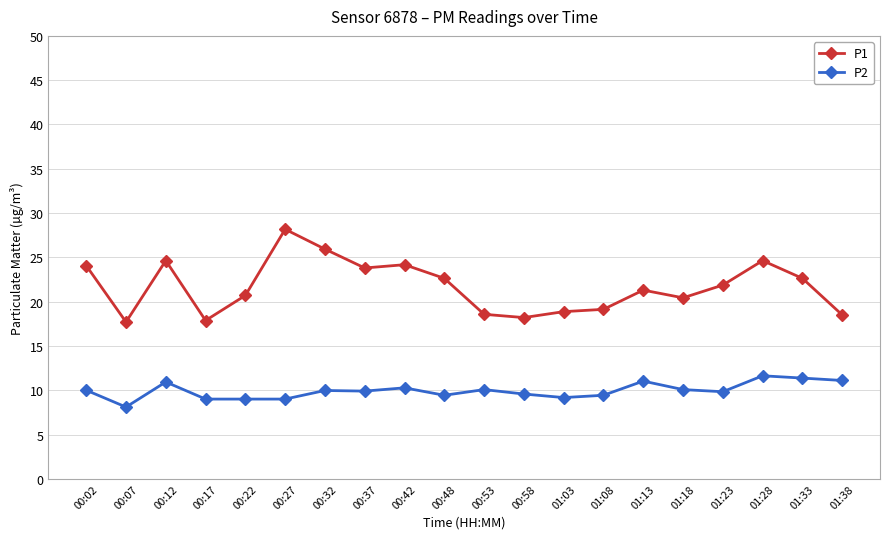

Is it true that P2 equals 5.7 at 00:58?

False